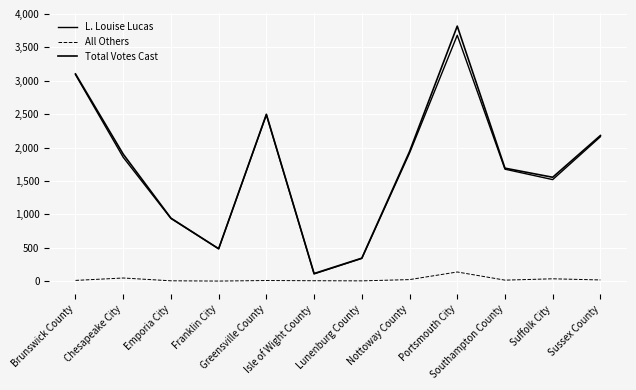

True or false: All Others has more than 2 interior local peaks.

True